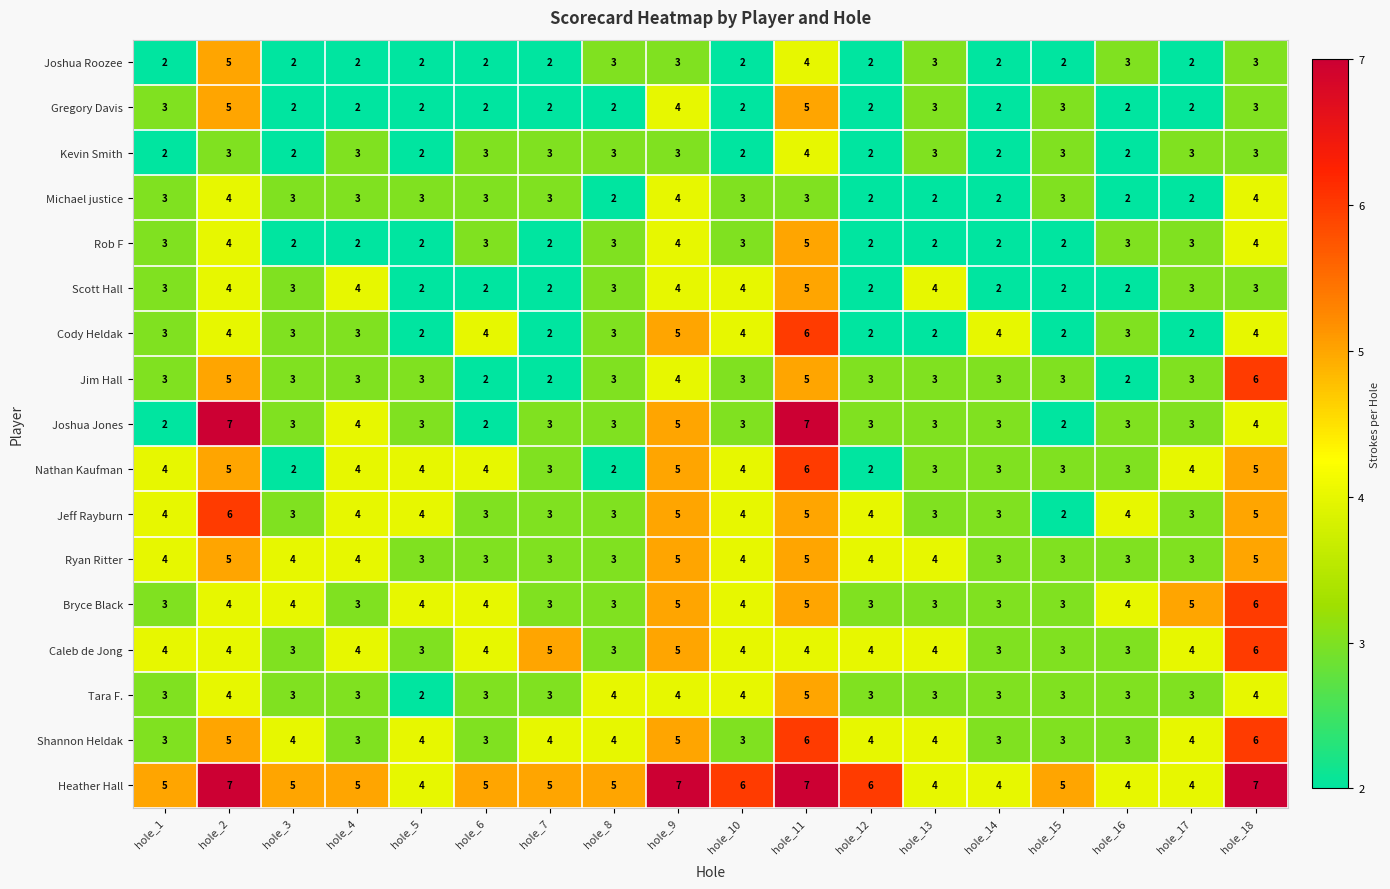

At which category is the sum across all series the highest?

hole_11